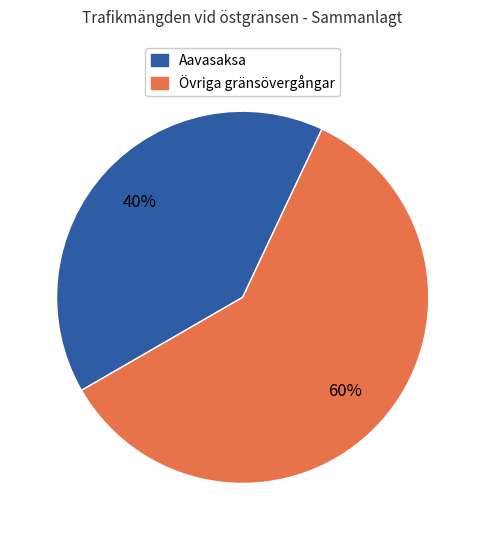

Rank the categories by value from highest to lowest.

Övriga gränsövergångar, Aavasaksa